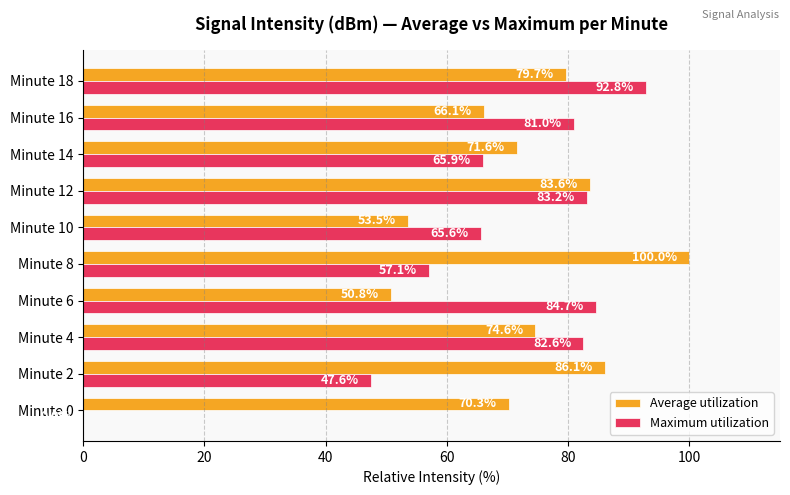

Where is Maximum utilization nearest to the value 46?

Minute 2